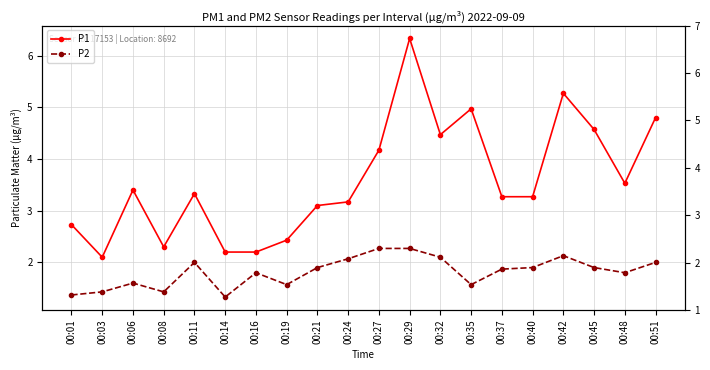

Reading left to right, what are all the values shown in this chart?

P1: 2.7	2.1	3.4	2.3	3.3	2.2	2.2	2.4	3.1	3.2	4.2	6.3	4.5	5.0	3.3	3.3	5.3	4.6	3.5	4.8
P2: 1.4	1.4	1.6	1.4	2.0	1.3	1.8	1.6	1.9	2.1	2.3	2.3	2.1	1.6	1.9	1.9	2.1	1.9	1.8	2.0